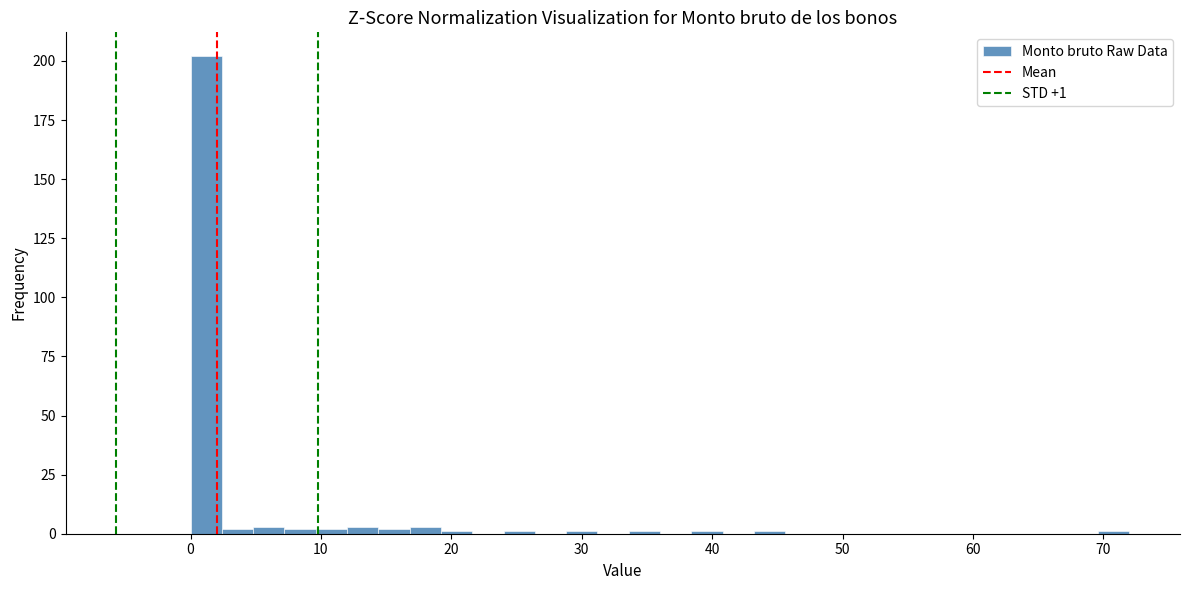

Around what value on the x-axis is the tallest bar? Give the approximate position of its centre, as read against the axis.

1